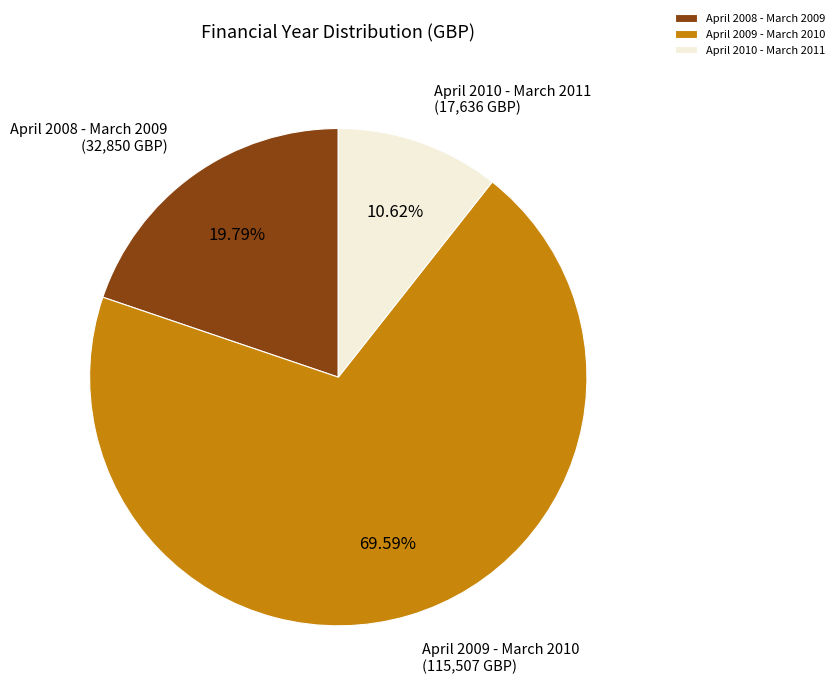

Does April 2010 - March 2011 represent more than half of the total?

No